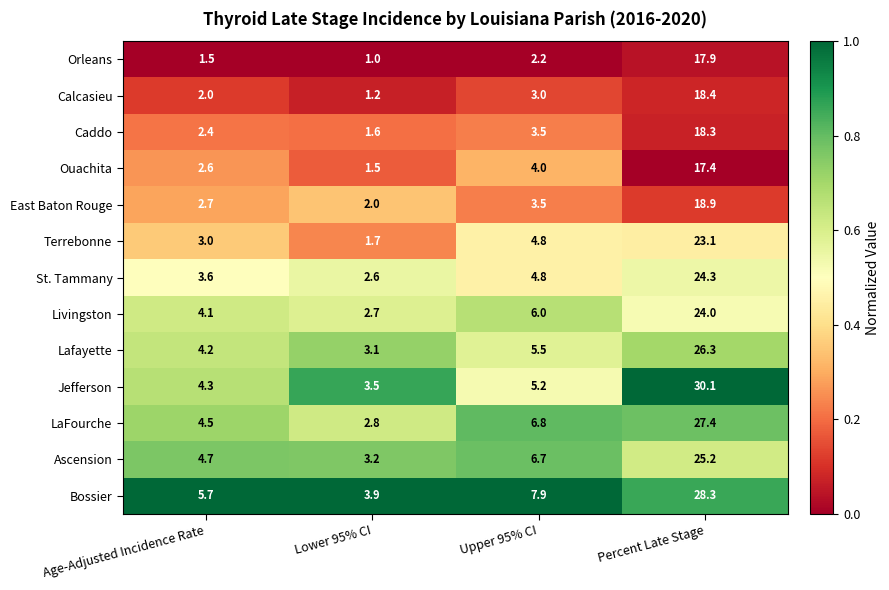

How many categories are shown in the chart?

4